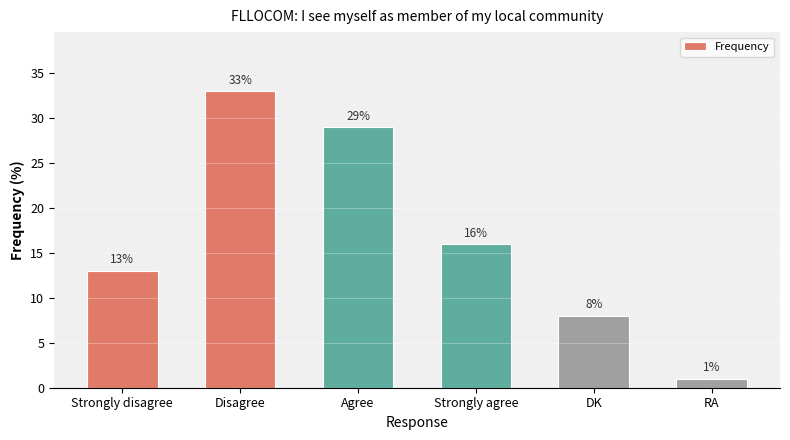

Which label corresponds to the smallest value in the chart?

RA